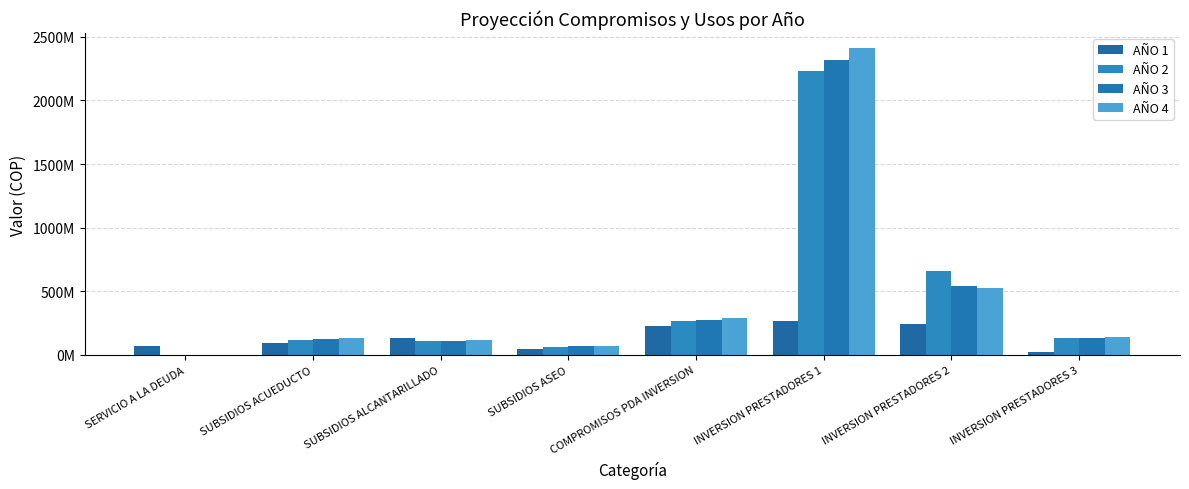

Between SUBSIDIOS ASEO and INVERSION PRESTADORES 2, which series saw the biggest shift?

AÑO 2